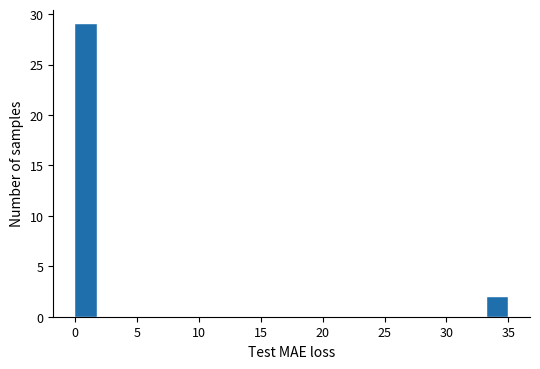

Read against the x-axis, roughly where is the centre of the tallest bar?

1.0